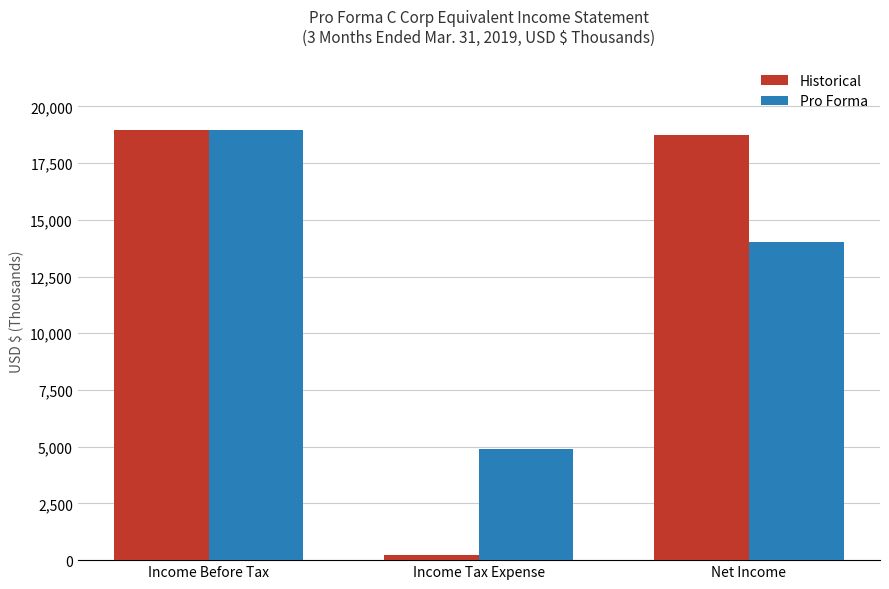

What are all the series names shown in the legend?

Historical, Pro Forma